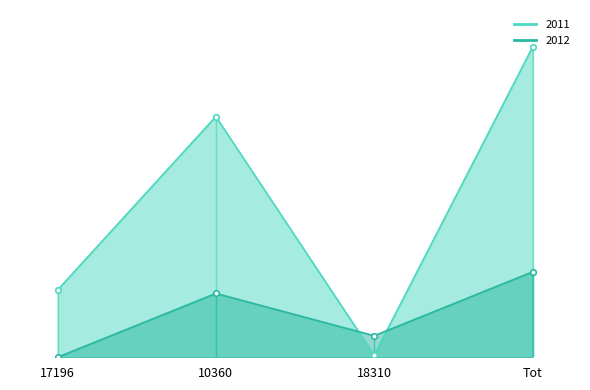

Which series has the largest total across all categories?

2011